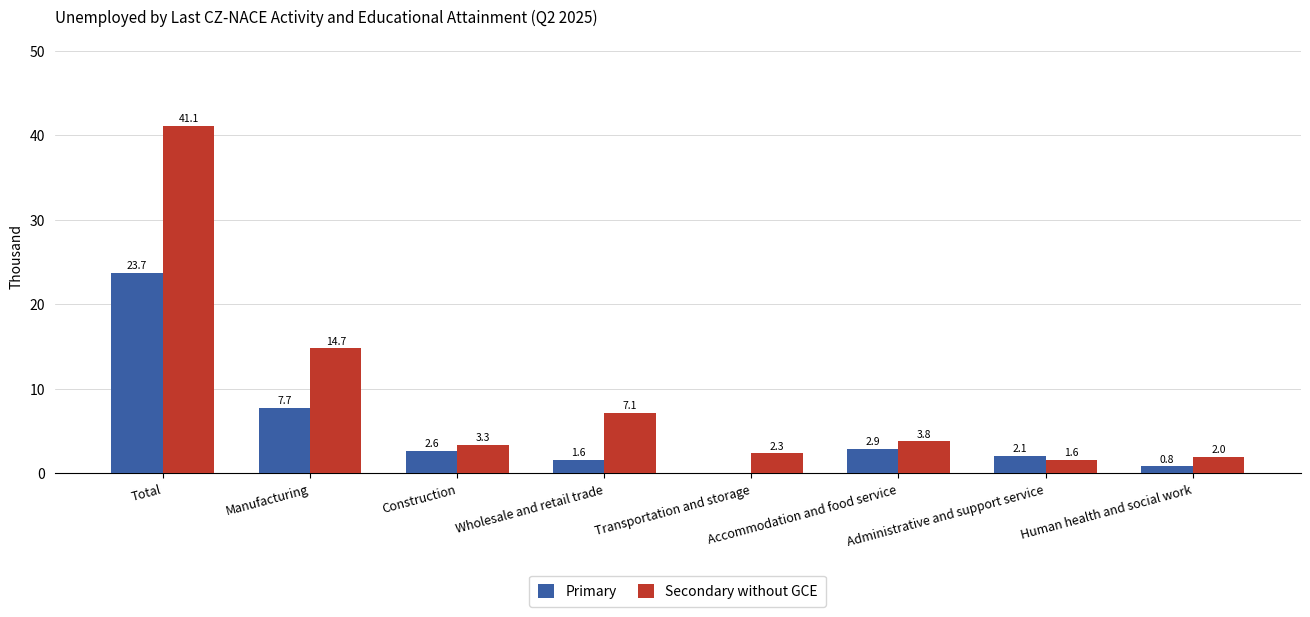

Reading left to right, transcribe all the data shown in this chart.

Primary: 23.7	7.7	2.6	1.6	0.0	2.9	2.1	0.8
Secondary without GCE: 41.1	14.7	3.3	7.1	2.3	3.8	1.6	2.0